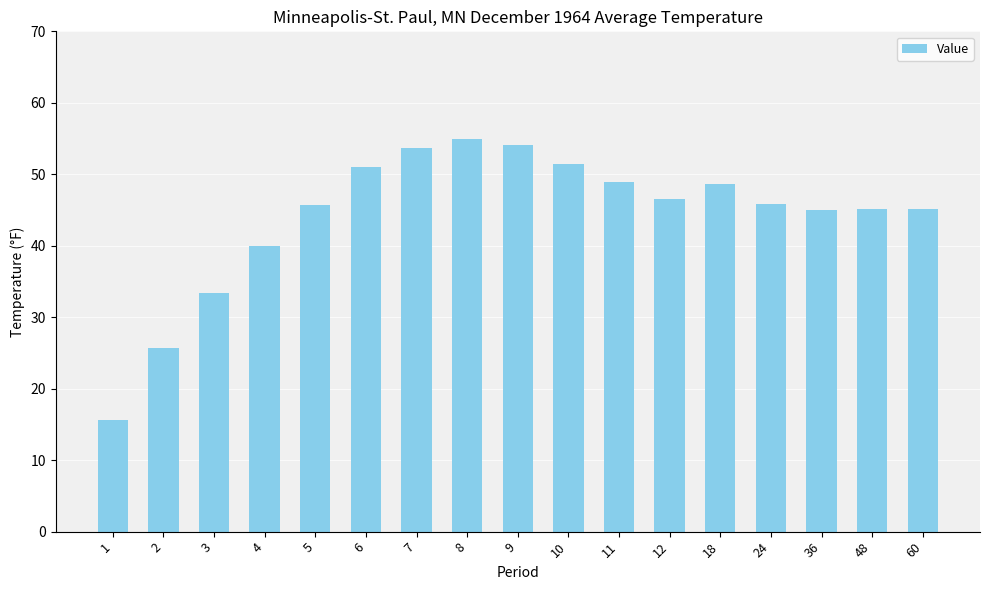

Is it true that the value at 24 is 27.9?

False